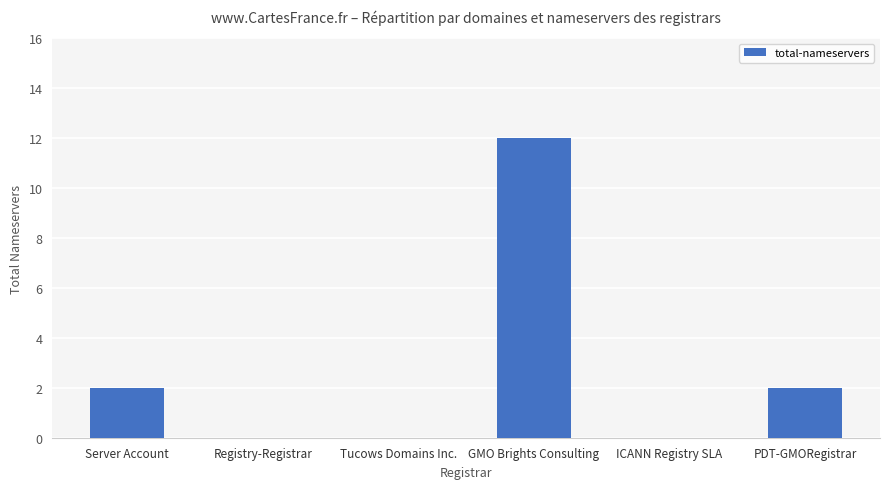

Between Registry-Registrar and Server Account, which is larger?

Server Account